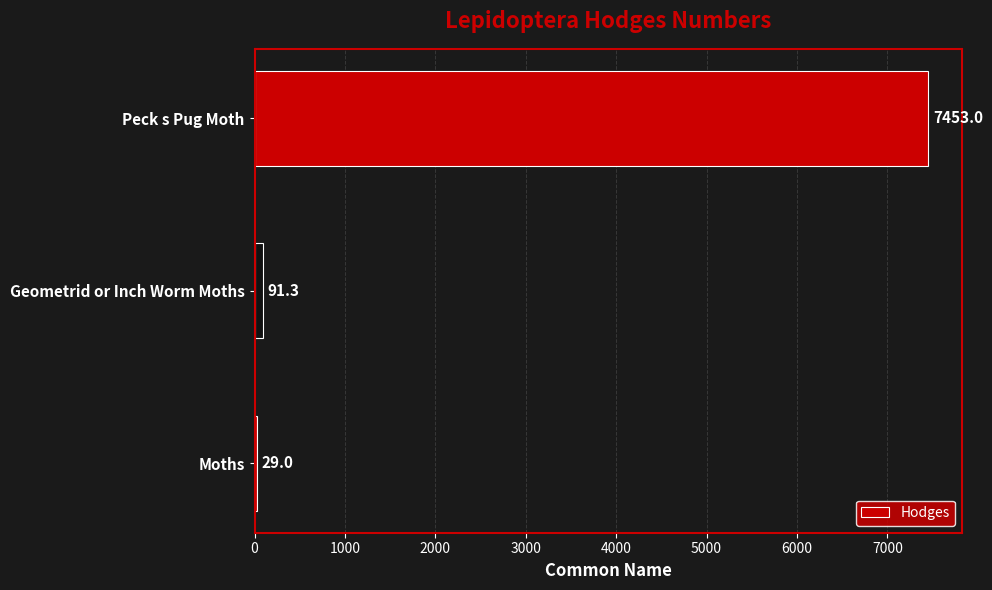

Where is the data nearest to the value 3741?

Geometrid or Inch Worm Moths